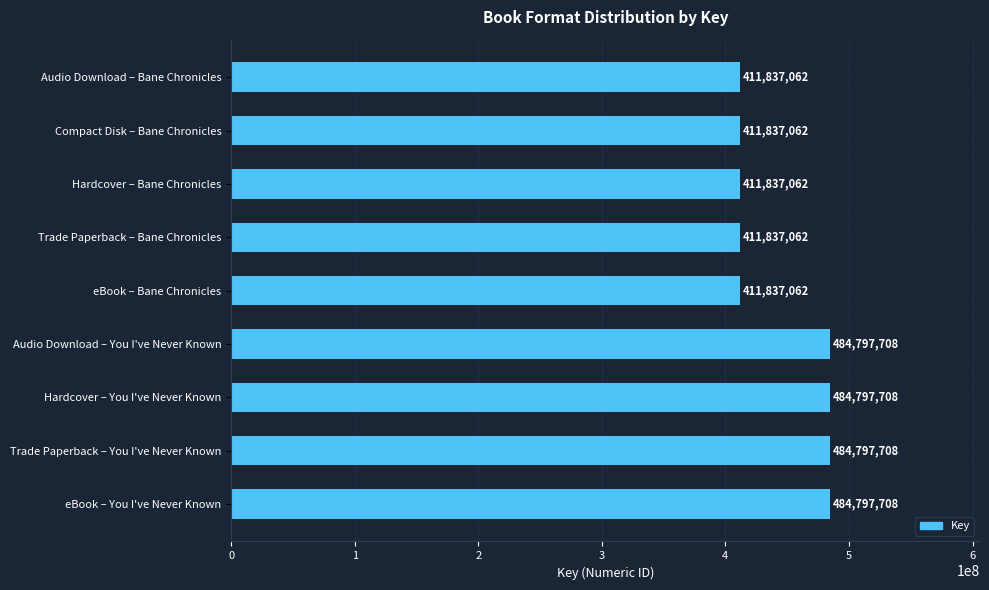

What is the greatest value displayed?

484797708